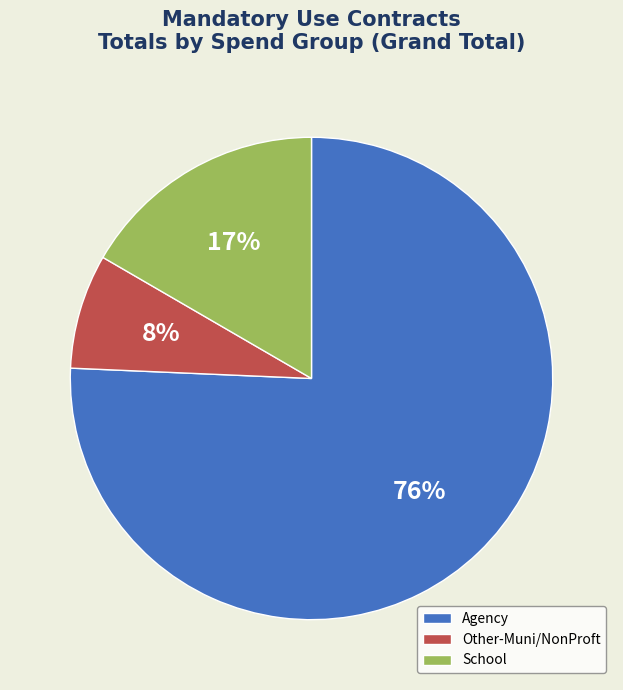

Which slice represents more than half of the pie?

Agency